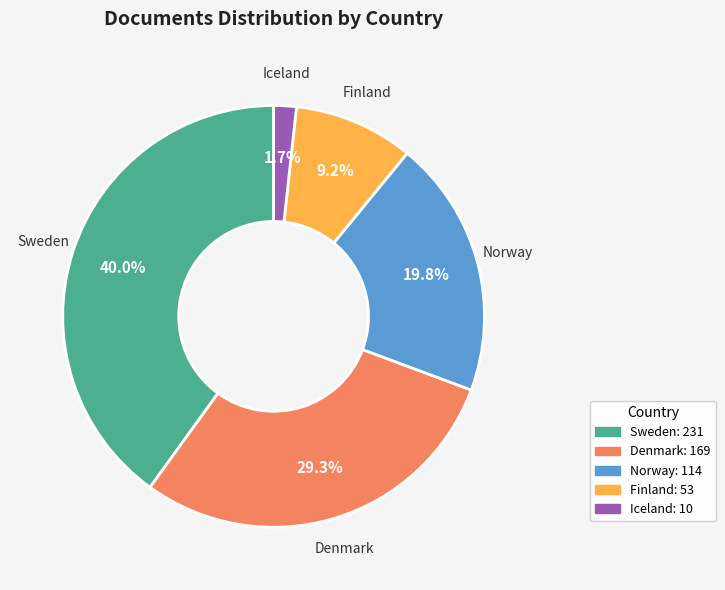

Which category has the smallest portion of the pie?

Iceland